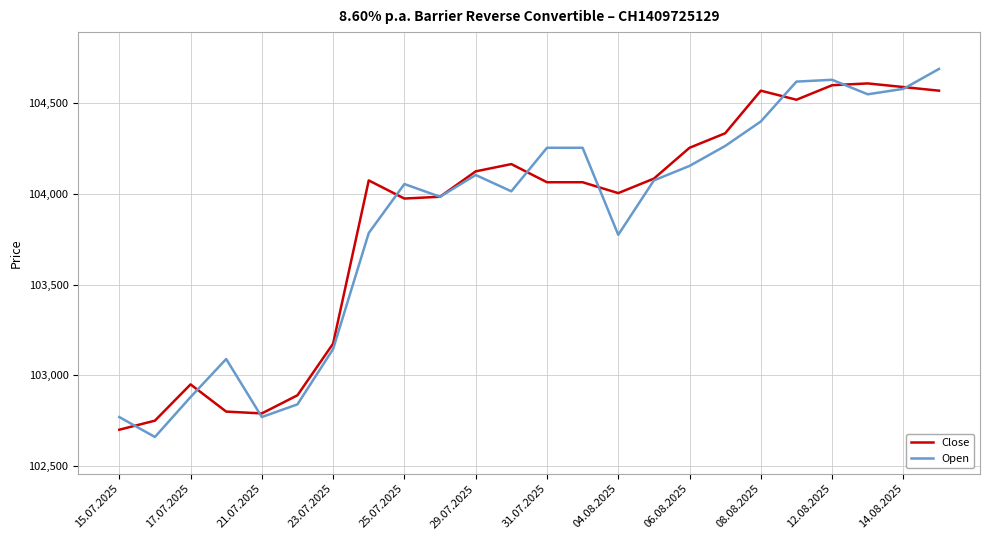

Which series has the widest spread of values?

Open